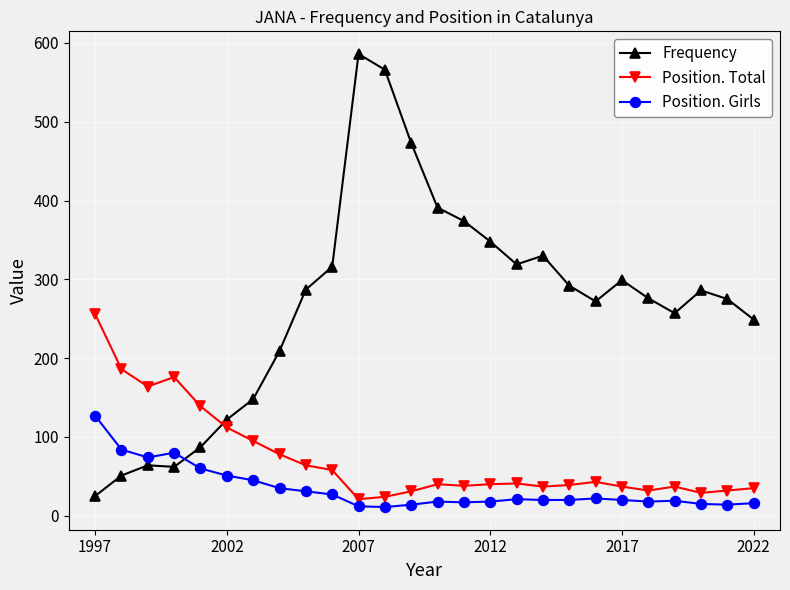

True or false: Position. Total has more than 0 points higher than both neighbors.

True